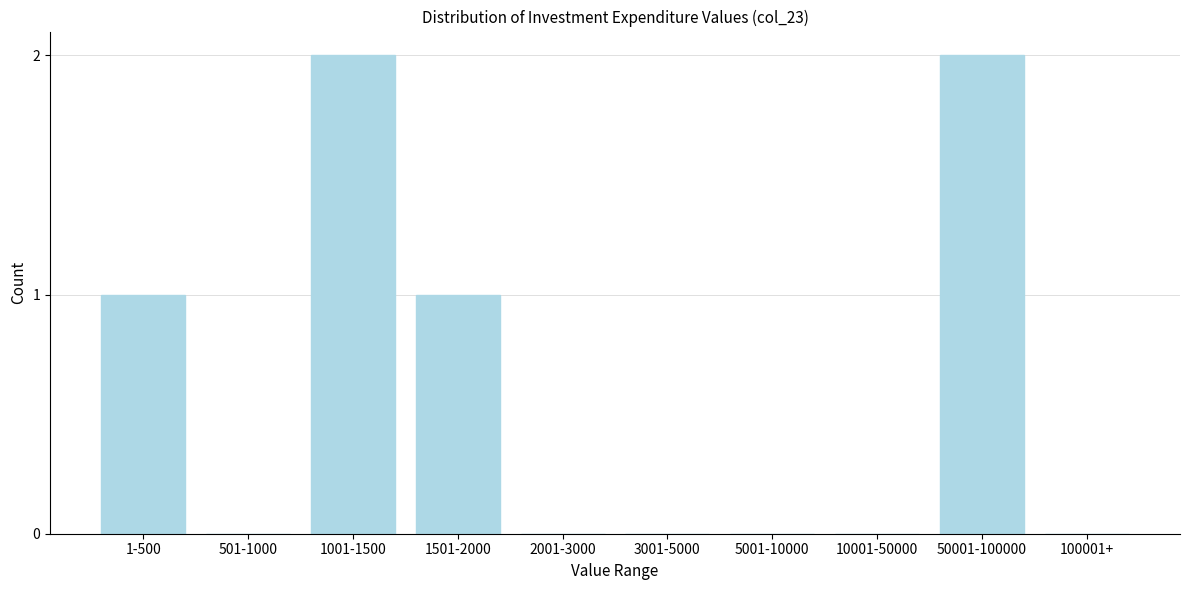

Reading left to right, extract all data points from this chart.

1-500=1	501-1000=0	1001-1500=2	1501-2000=1	2001-3000=0	3001-5000=0	5001-10000=0	10001-50000=0	50001-100000=2	100001+=0